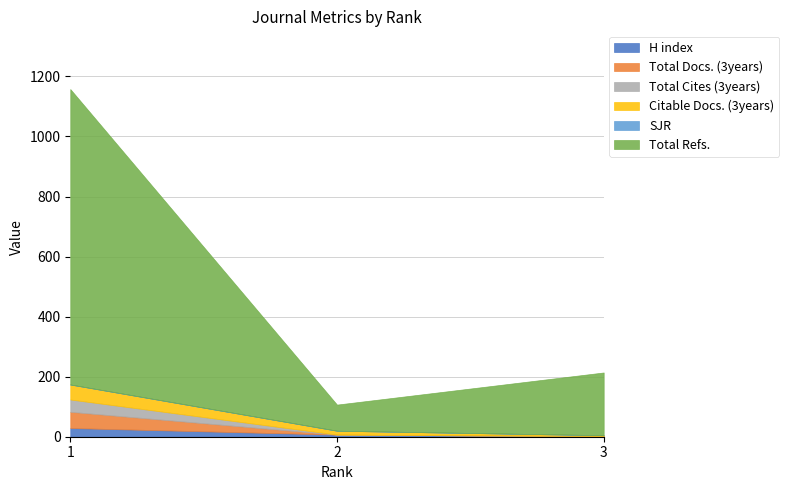

Reading left to right, transcribe all the data shown in this chart.

H index: 29	7	2
Total Docs. (3years): 54	0	0
Total Cites (3years): 41	0	0
Citable Docs. (3years): 50	13	3
SJR: 0	0	0
Total Refs.: 984	87	209